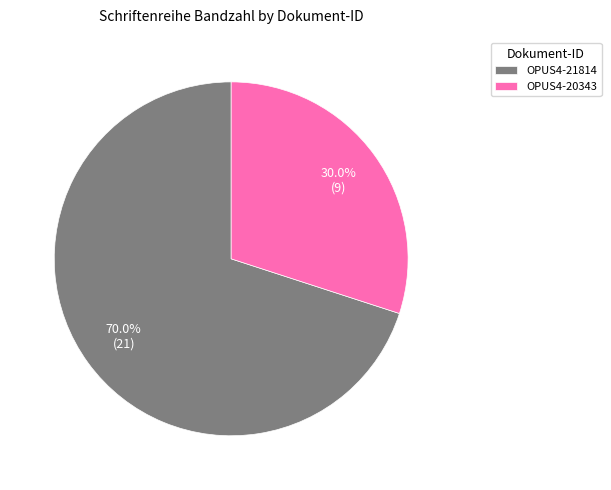

Is OPUS4-20343 the majority of the pie?

No